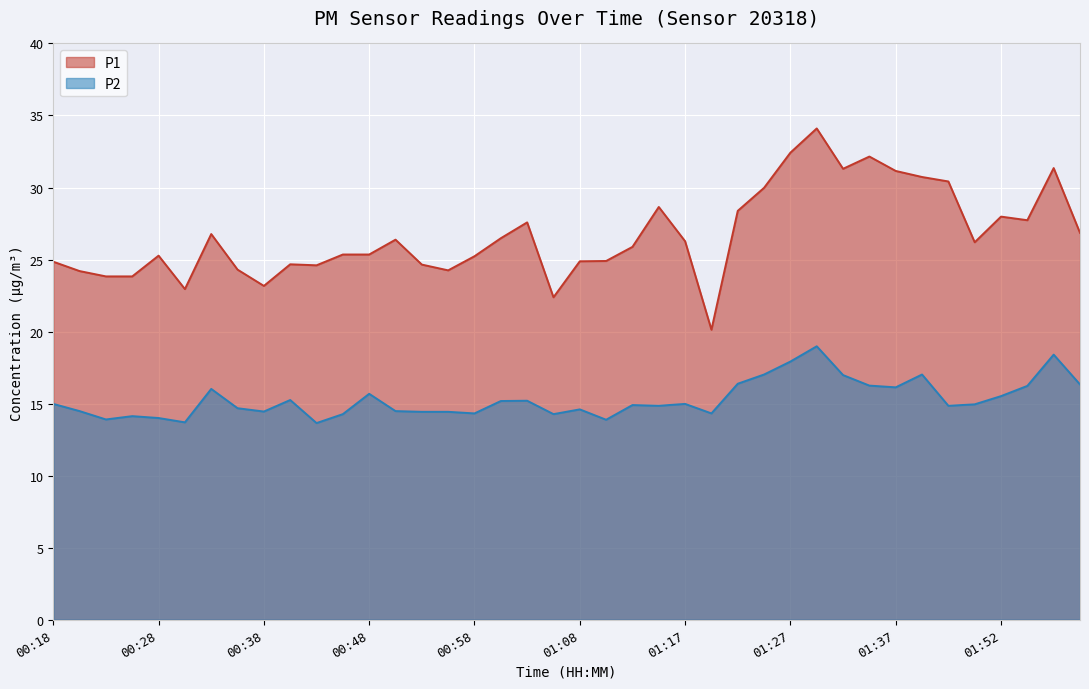

True or false: P2 and P1 cross at least once.

False